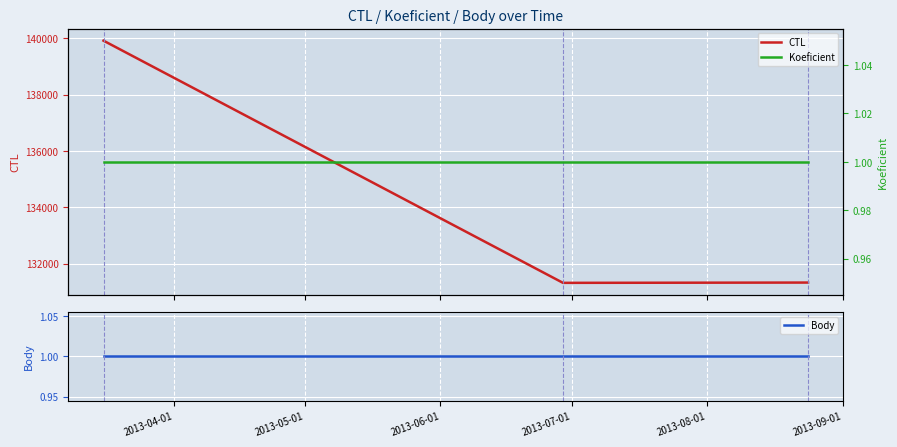

What is the minimum value for CTL?

131320